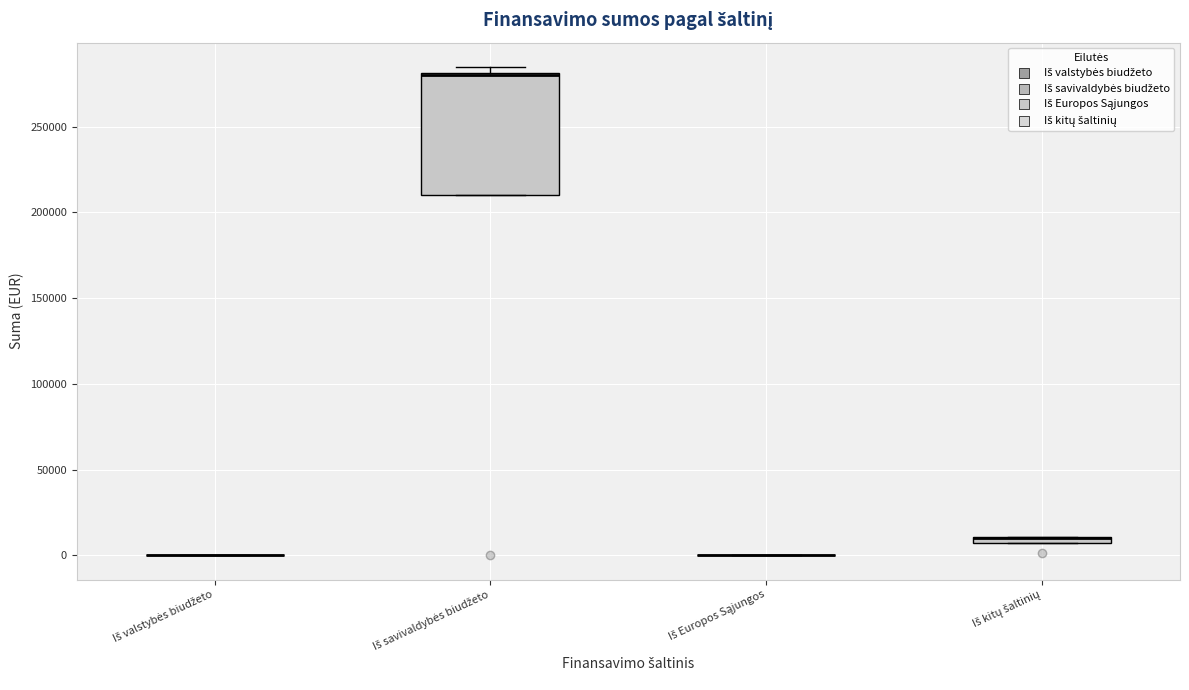

Comparing the boxes themselves (not the whiskers), which one is the tallest?

Iš savivaldybės biudžeto